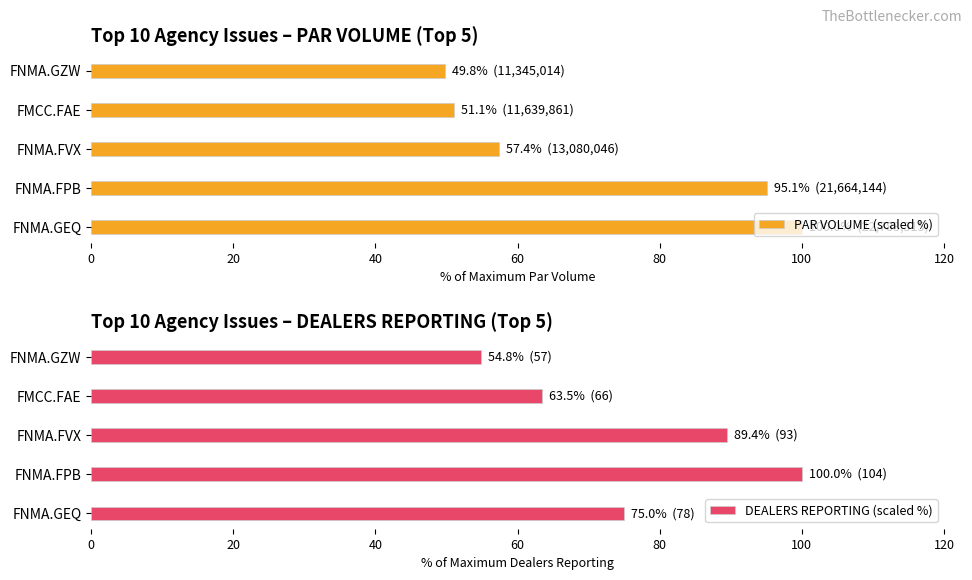

Is it true that PAR VOLUME (scaled %) equals 65.7 at FNMA.GZW?

False